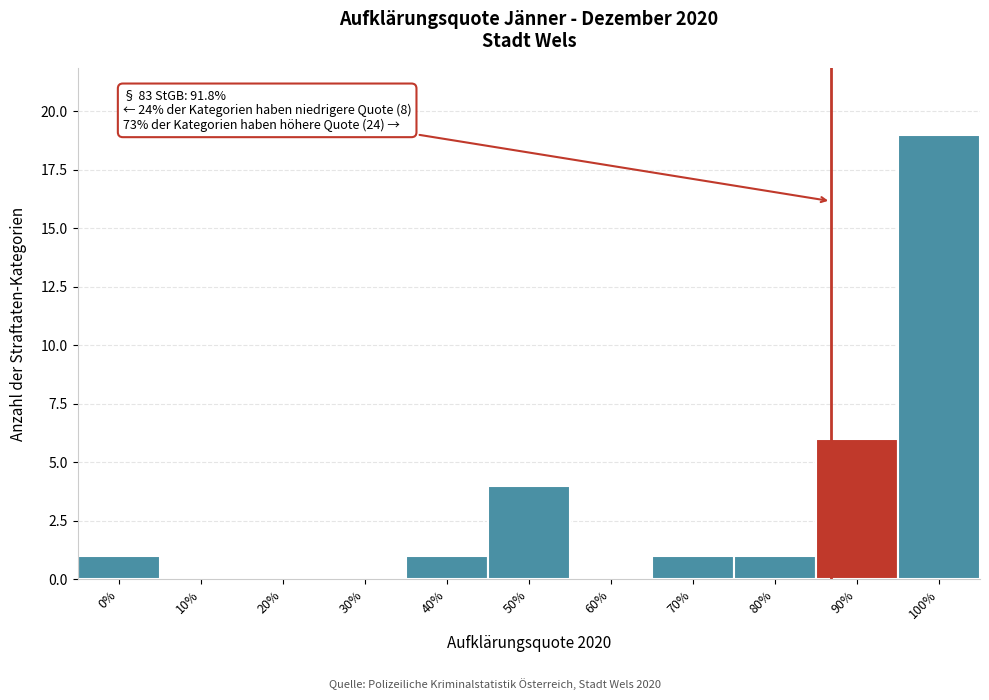

Reading left to right, list all the values displayed in this chart.

0%=1	10%=0	20%=0	30%=0	40%=1	50%=4	60%=0	70%=1	80%=1	90%=6	100%=19